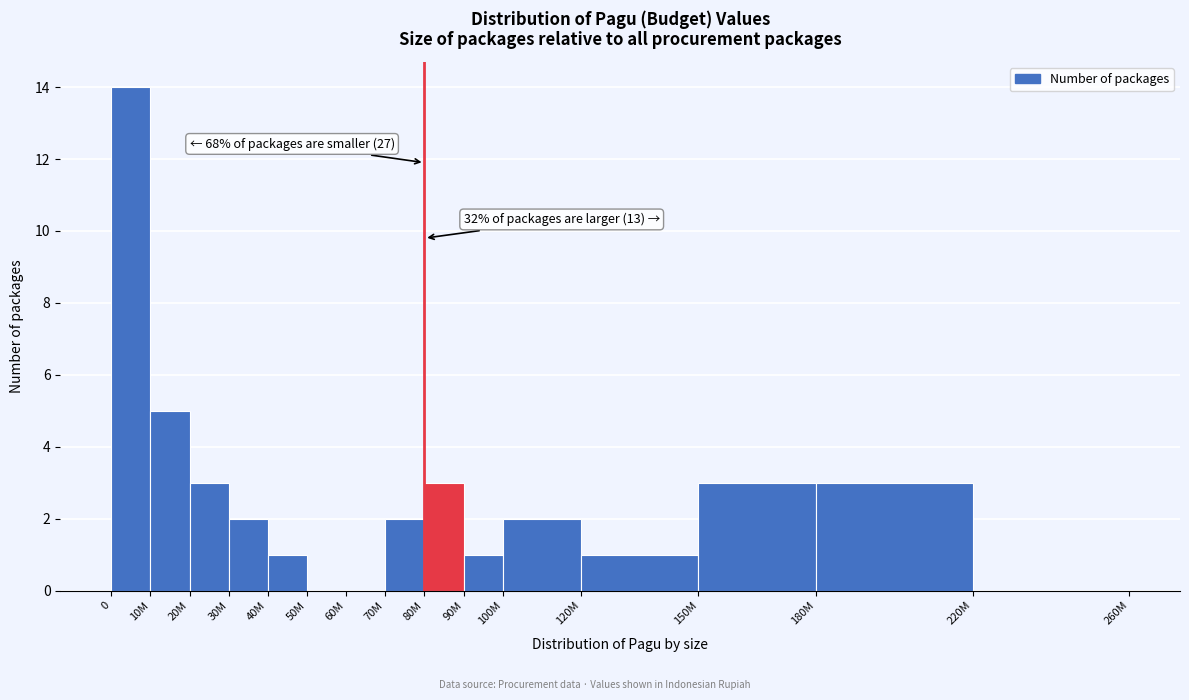

Reading left to right, extract all data points from this chart.

0=14	10M=5	20M=3	30M=2	40M=1	50M=0	60M=0	70M=2	80M=3	90M=1	100M=2	120M=1	150M=3	180M=3	220M=0